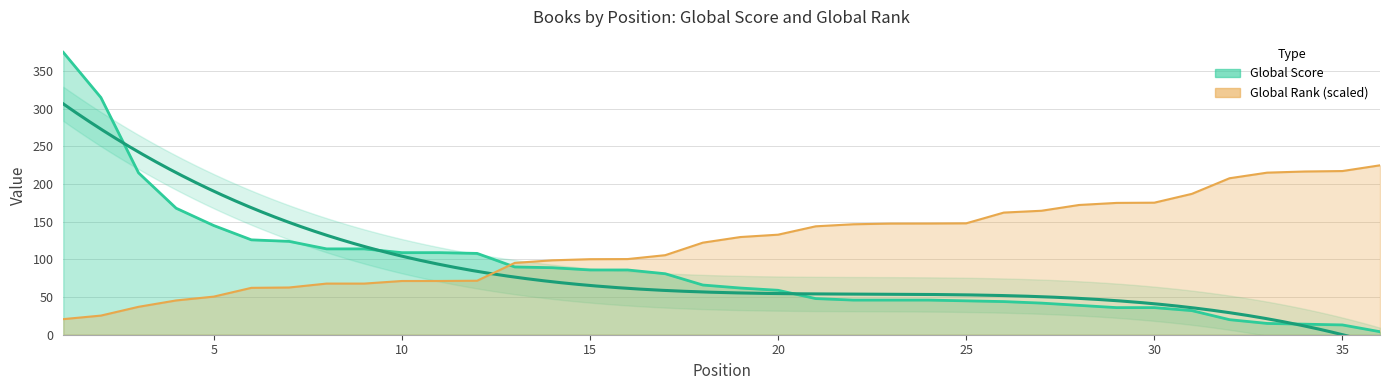

True or false: Global Rank has more than 2 points higher than both neighbors.

False